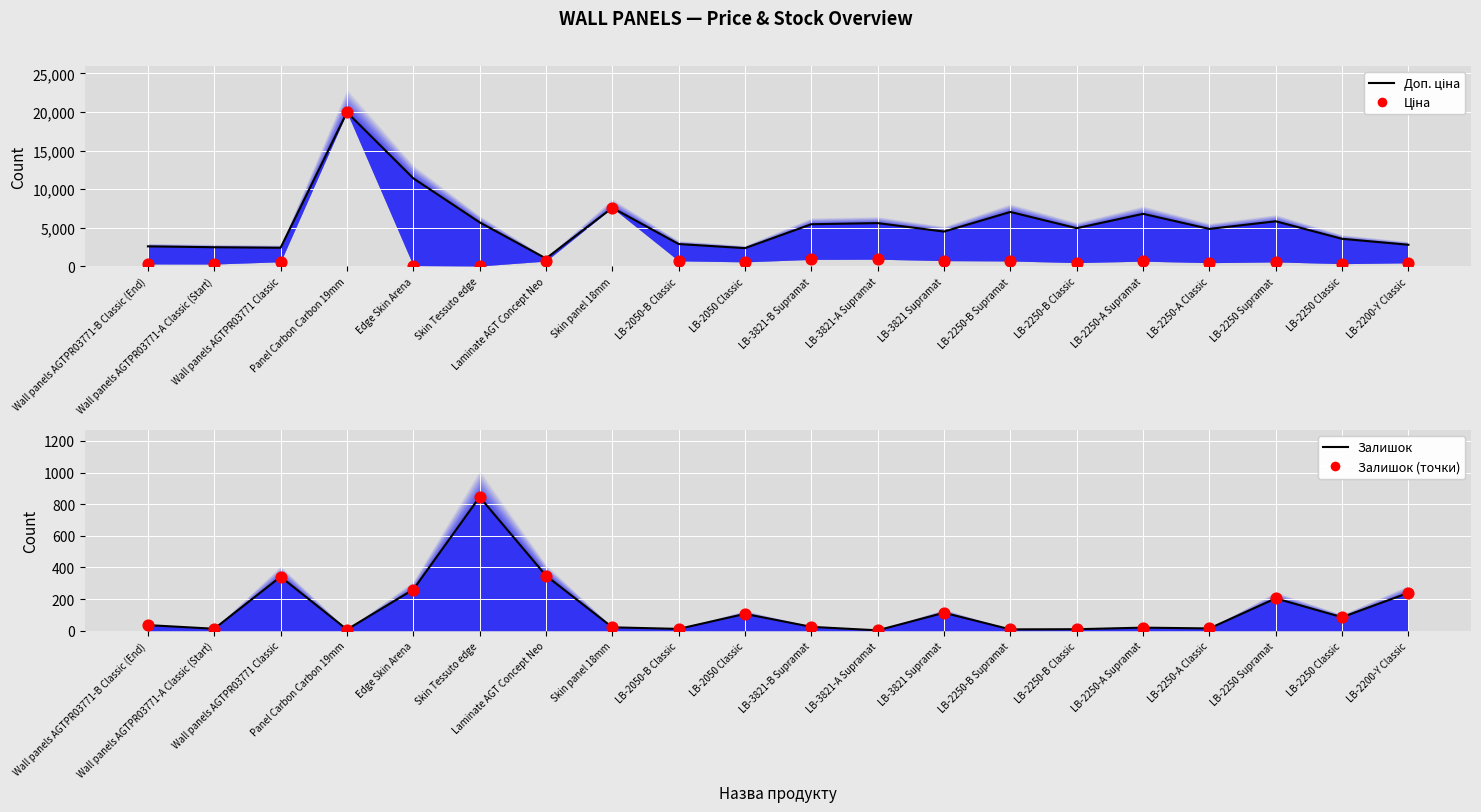

Which series reaches the minimum Y coordinate?

Залишок